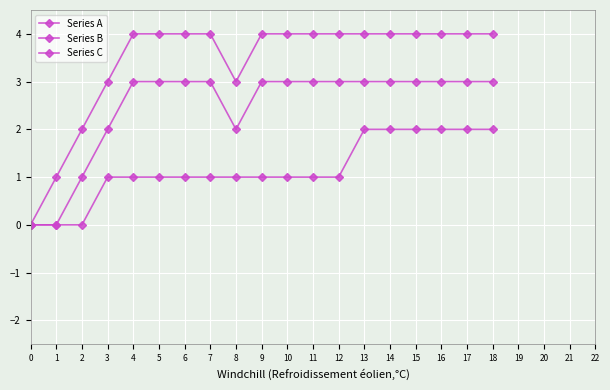

How many categories are shown in the chart?

19